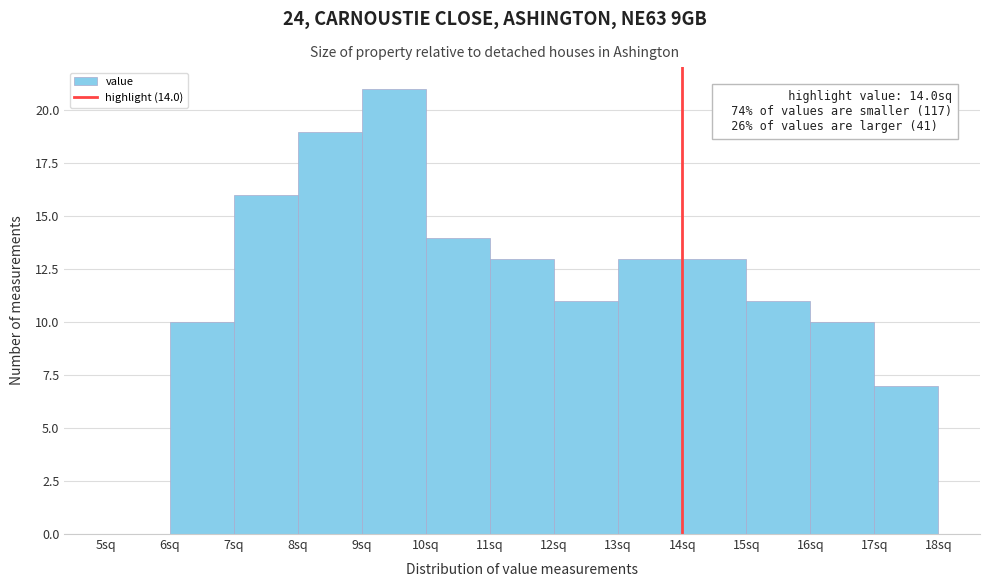

Which range on the x-axis has the tallest bar?

9 to 10